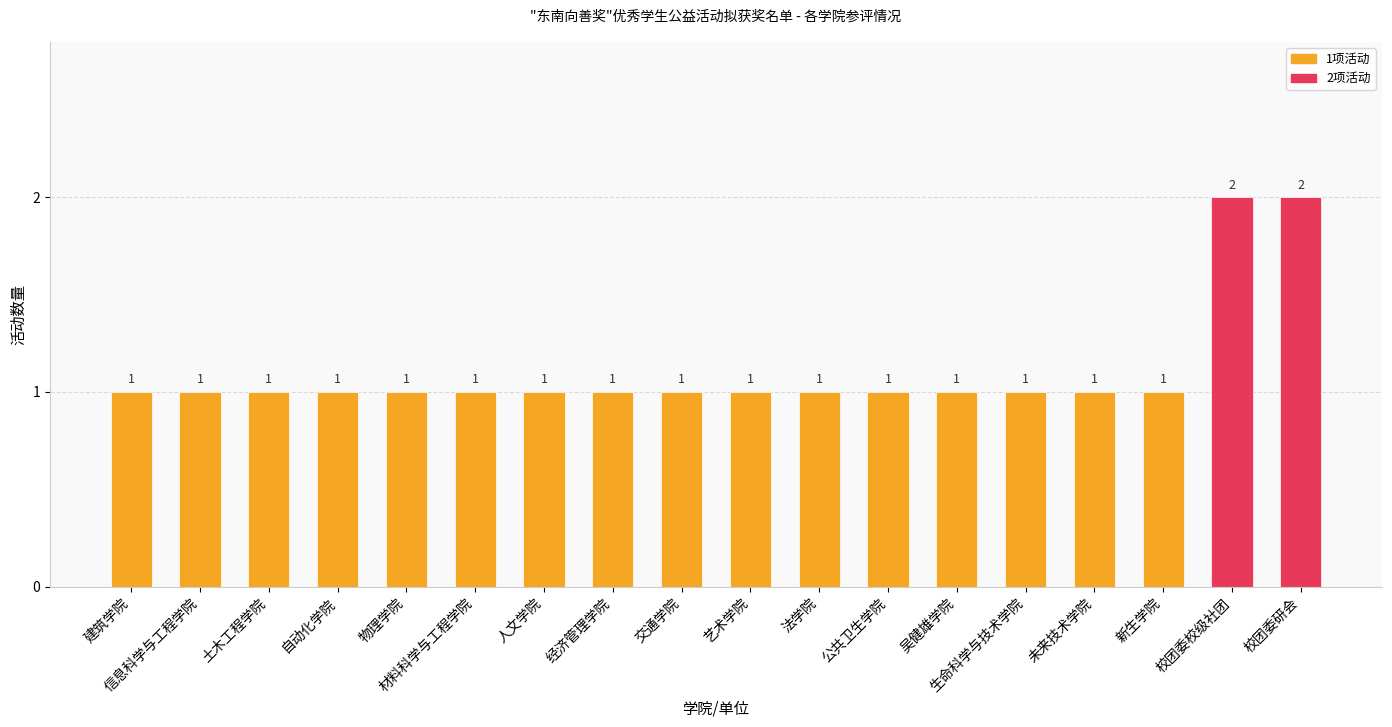

What is the label of the 14th bar from the left?

生命科学与技术学院